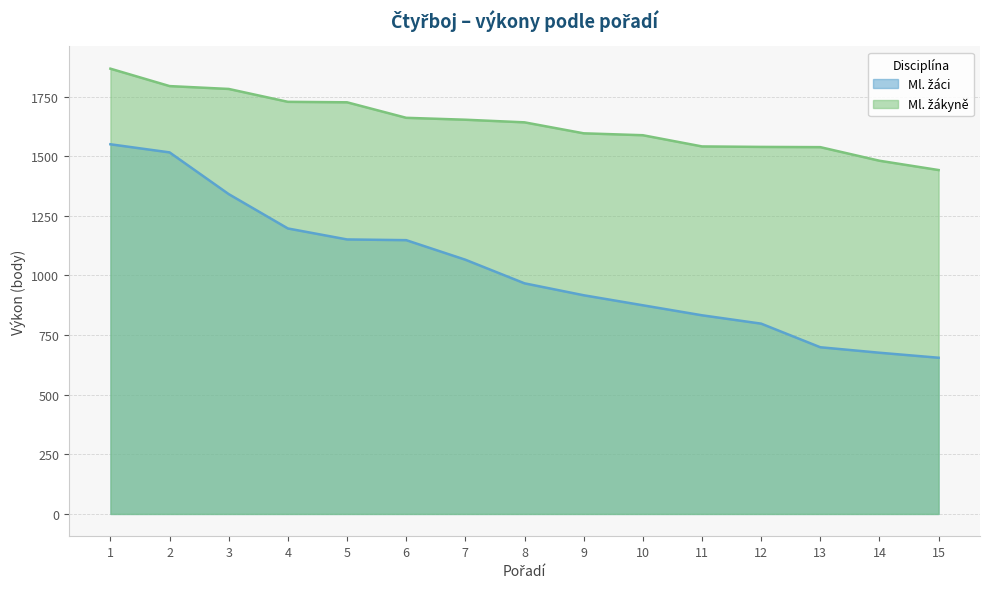

What is the spread (max minus min) of values at 6?

513